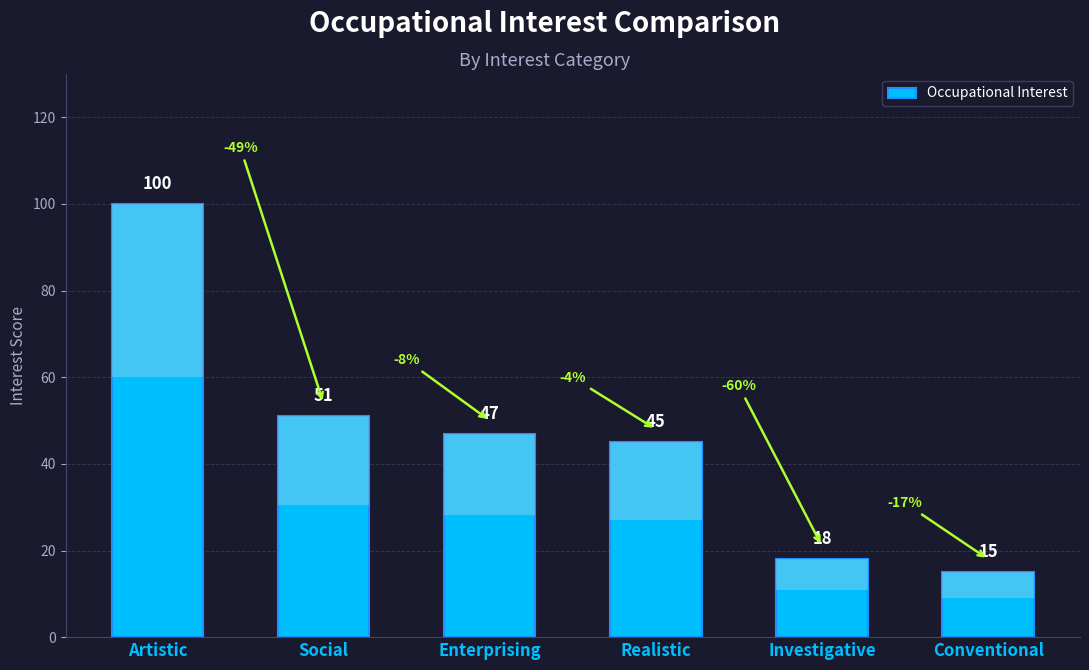

What is the difference between the maximum and minimum values?

85